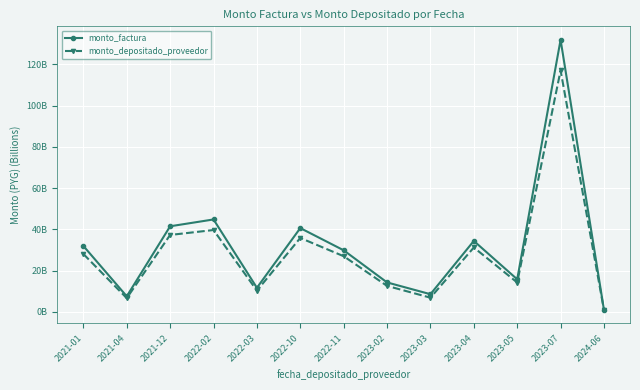

What is the total value across all series at 2022-10?

76.5